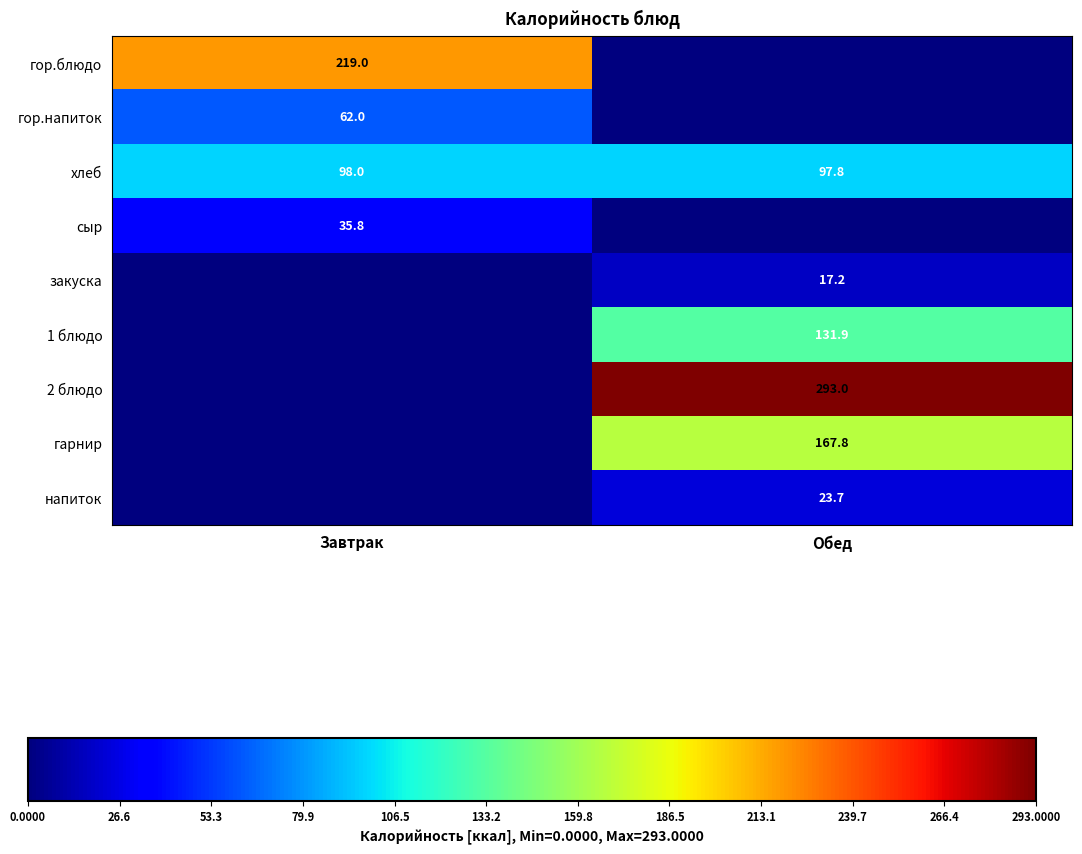

What is the sum of all хлеб values?

195.8